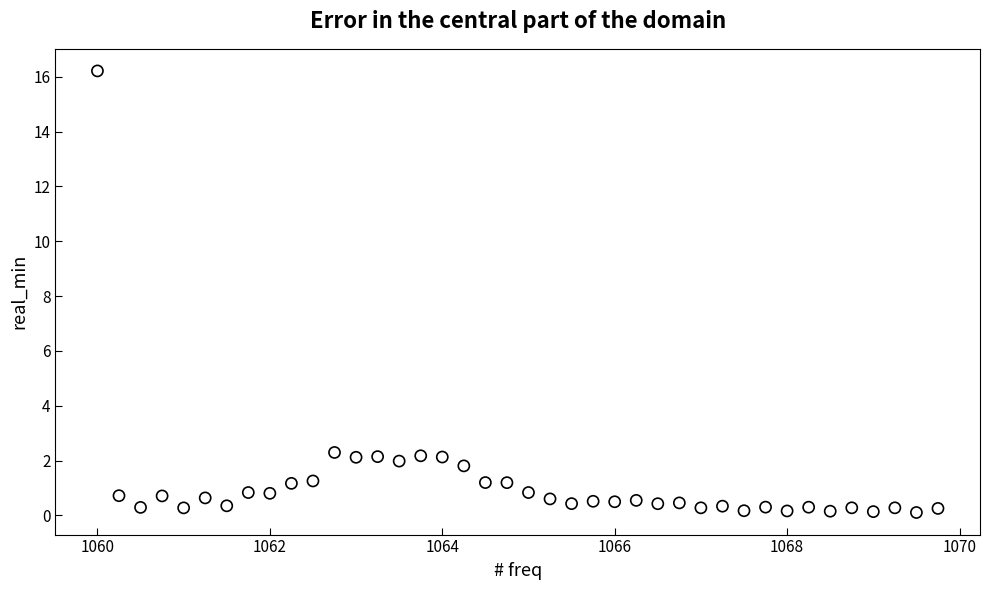

What is the range of Y values (max minus min)?

16.1